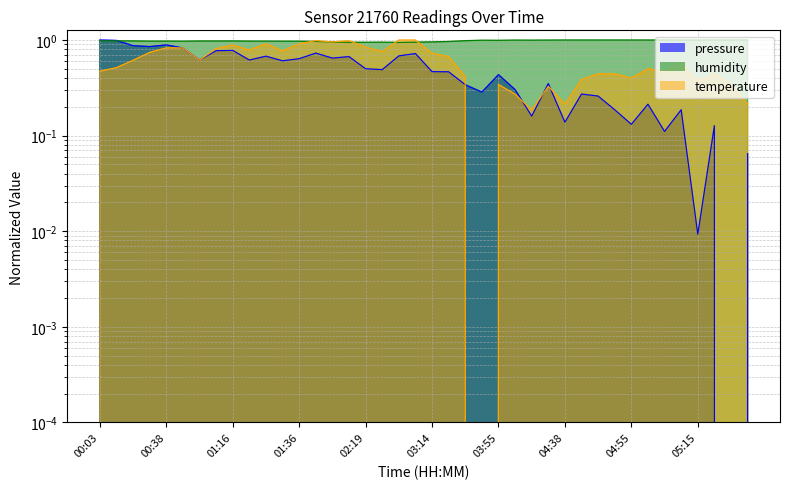

At which category does temperature reach its first local valley?

01:01